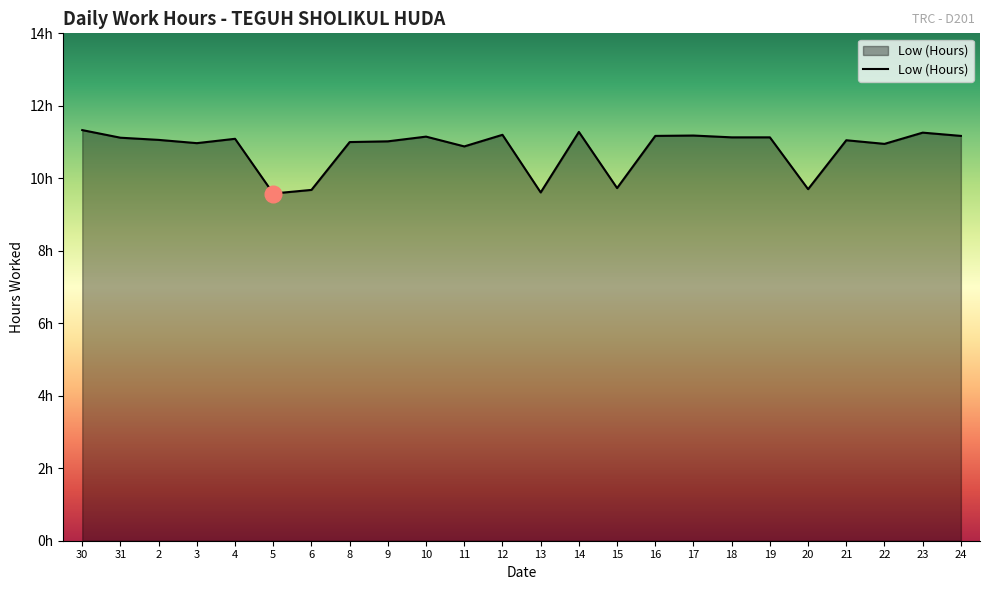

At which category does the chart reach its minimum across all series?

5